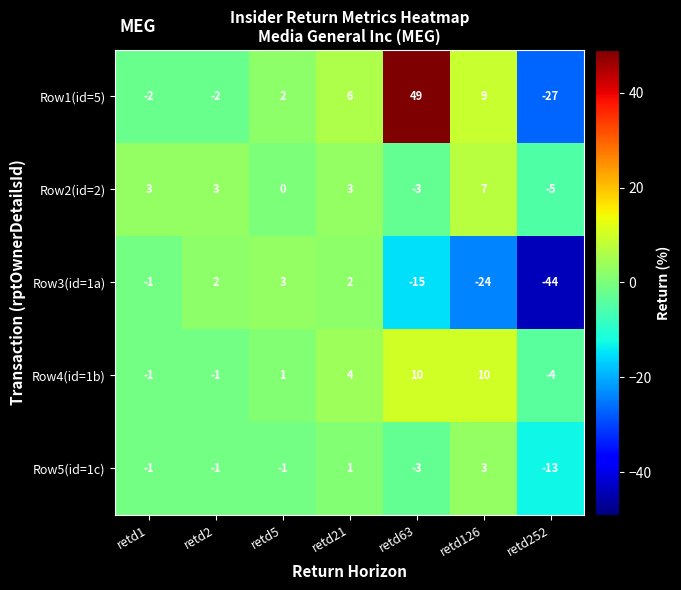

How many values in Row1(id=5) are above zero?

4